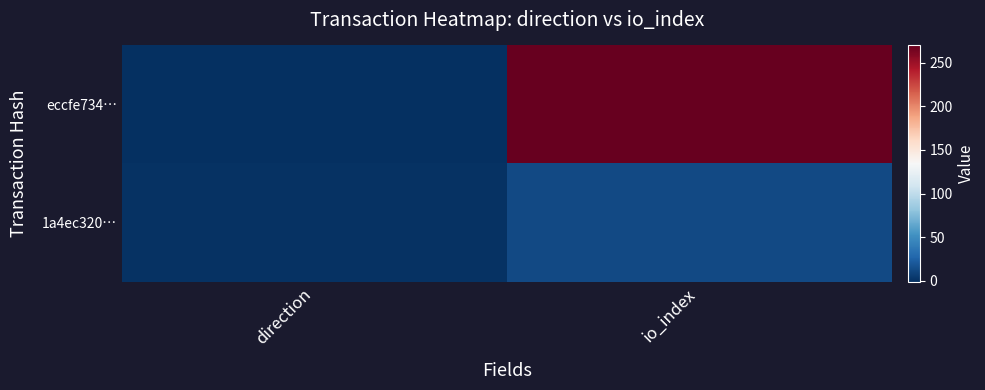

List the series in order of their overall mean, highest first.

eccfe734…, 1a4ec320…